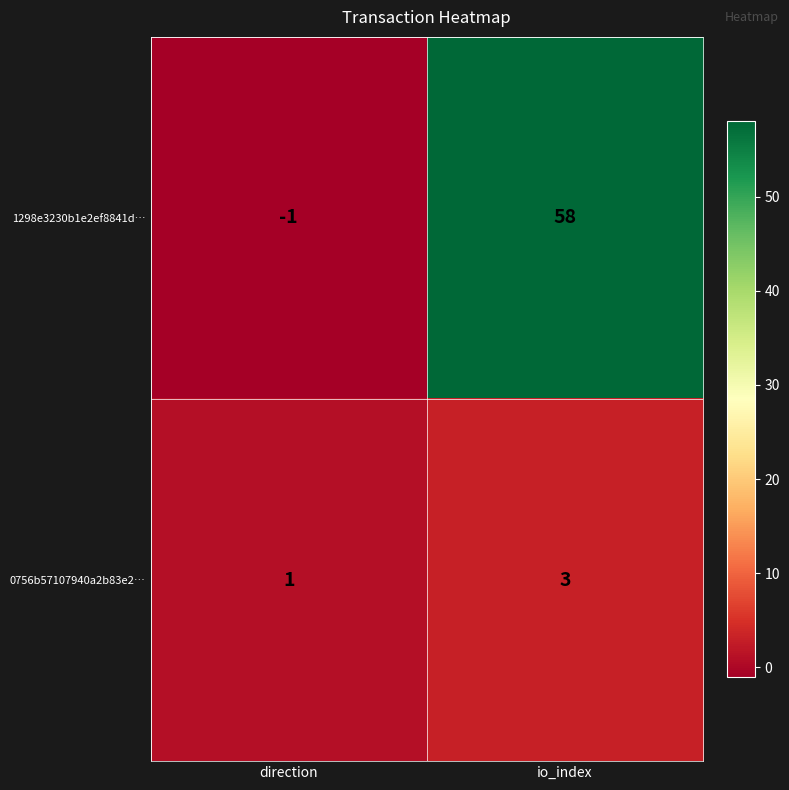

What is the smallest value displayed?

-1